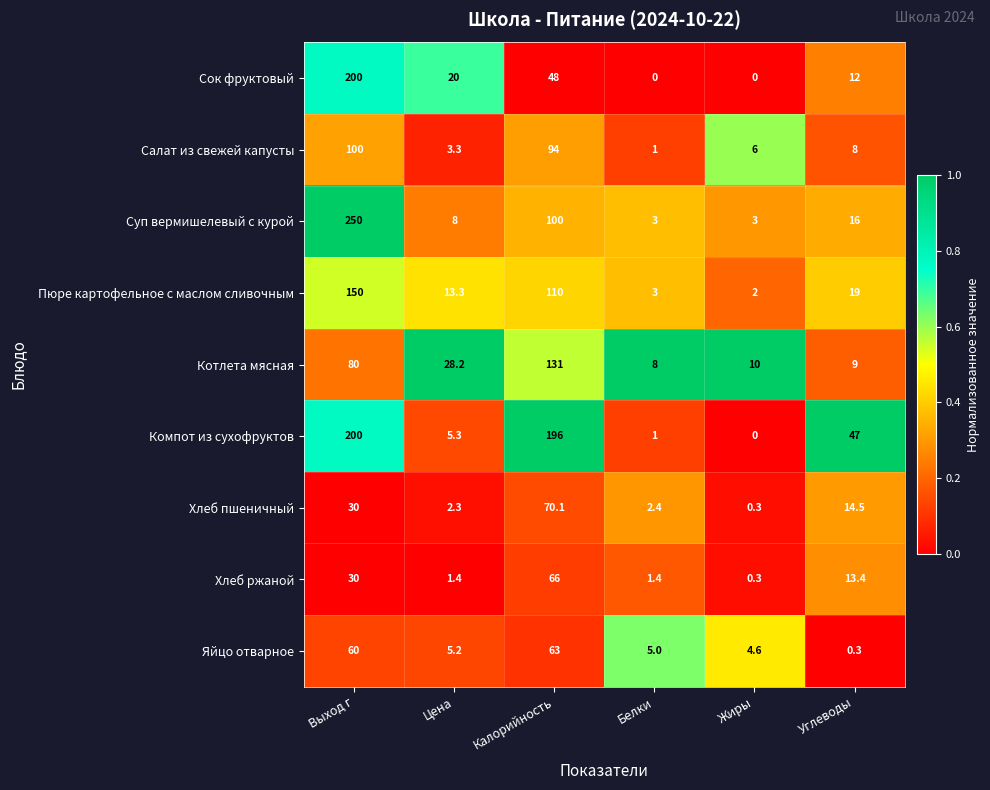

True or false: Яйцо отварное has a value of 4.6 at Жиры.

True